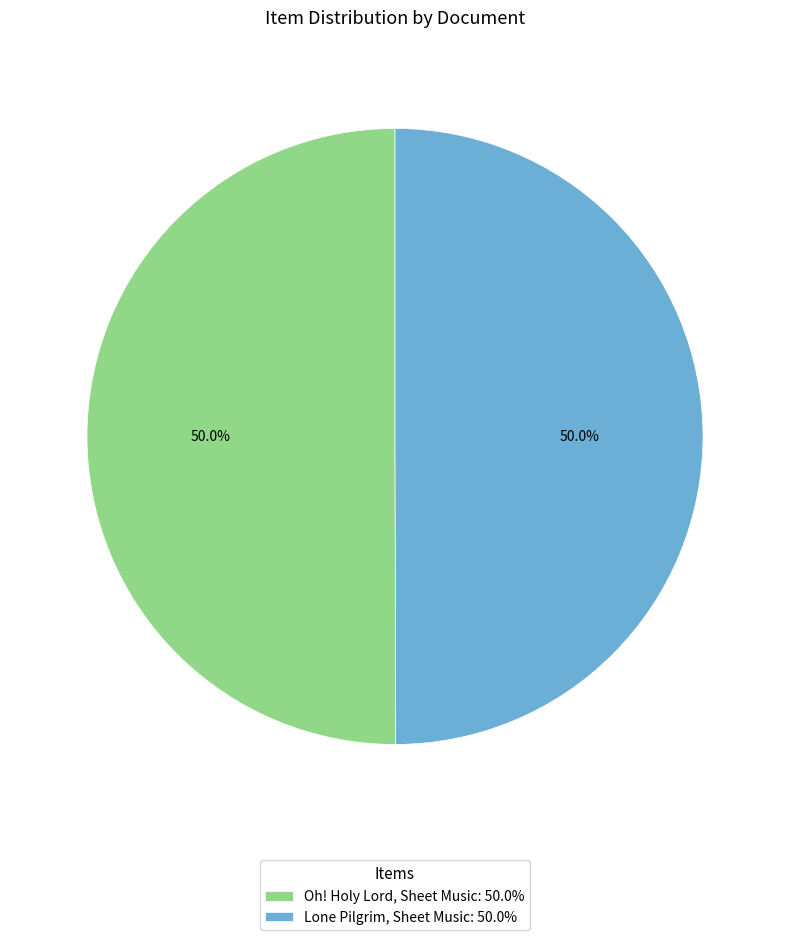

Is it true that Oh! Holy Lord, Sheet Music is 63% of the pie?

False